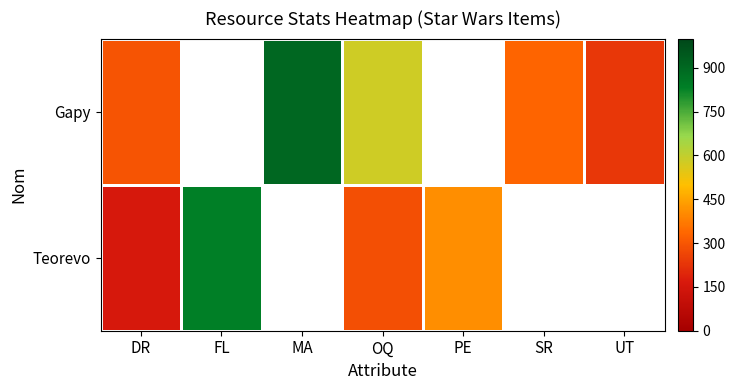

Count the number of data series in this chart.

2